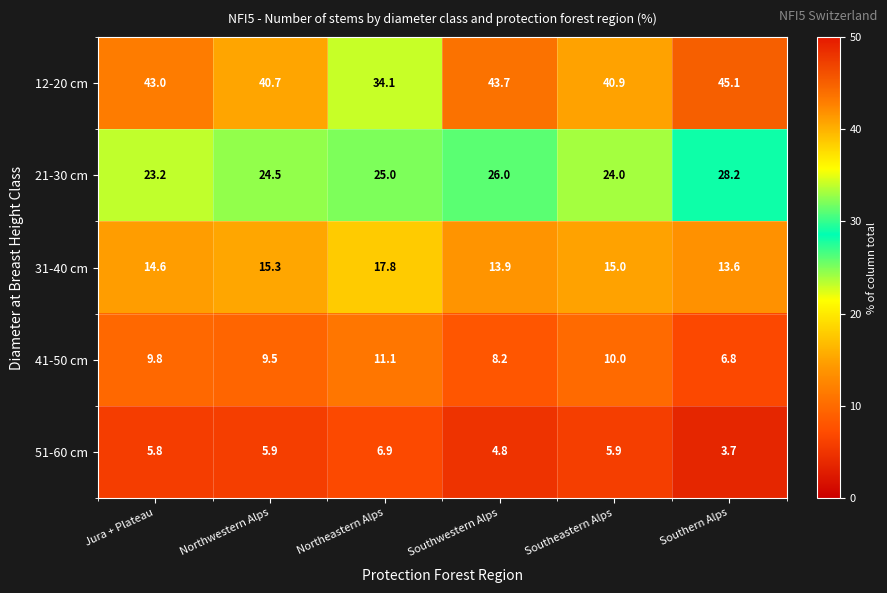

Which series has the largest total across all categories?

12-20 cm